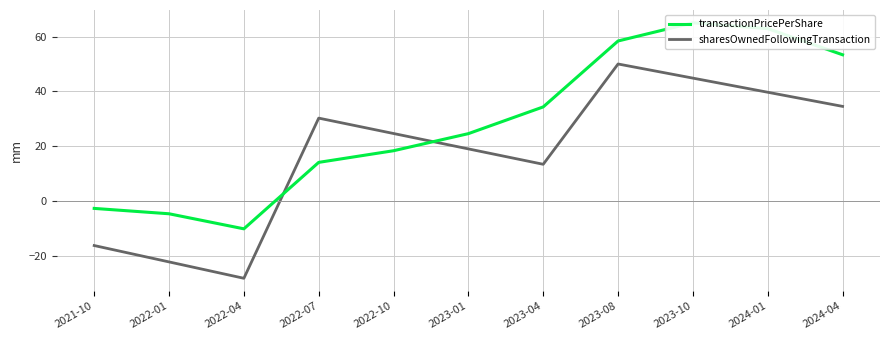

How many distinct data groups are displayed?

2